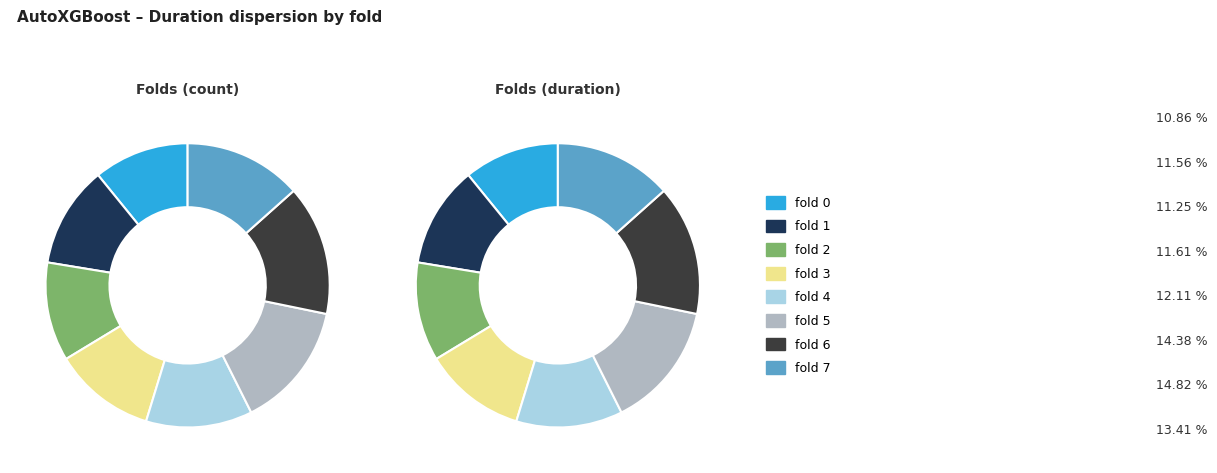

The fold 5 slice represents 2% of the pie. True or false?

False